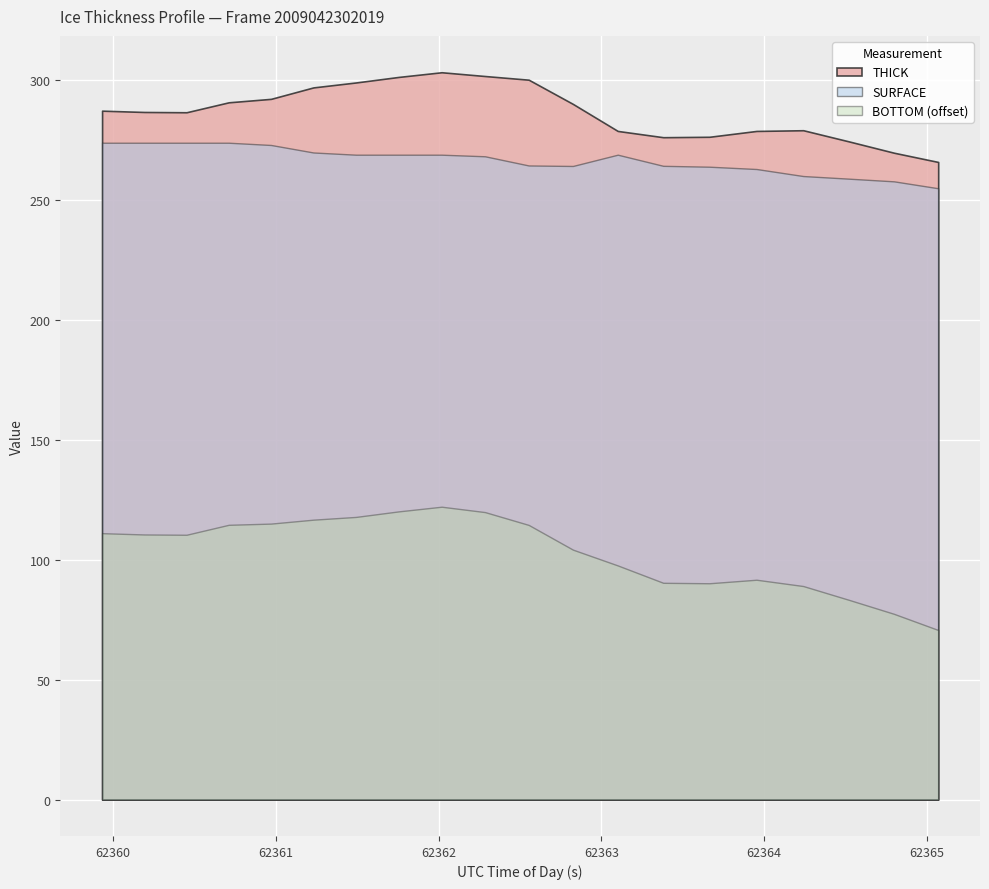

Which series has the largest total across all categories?

THICK